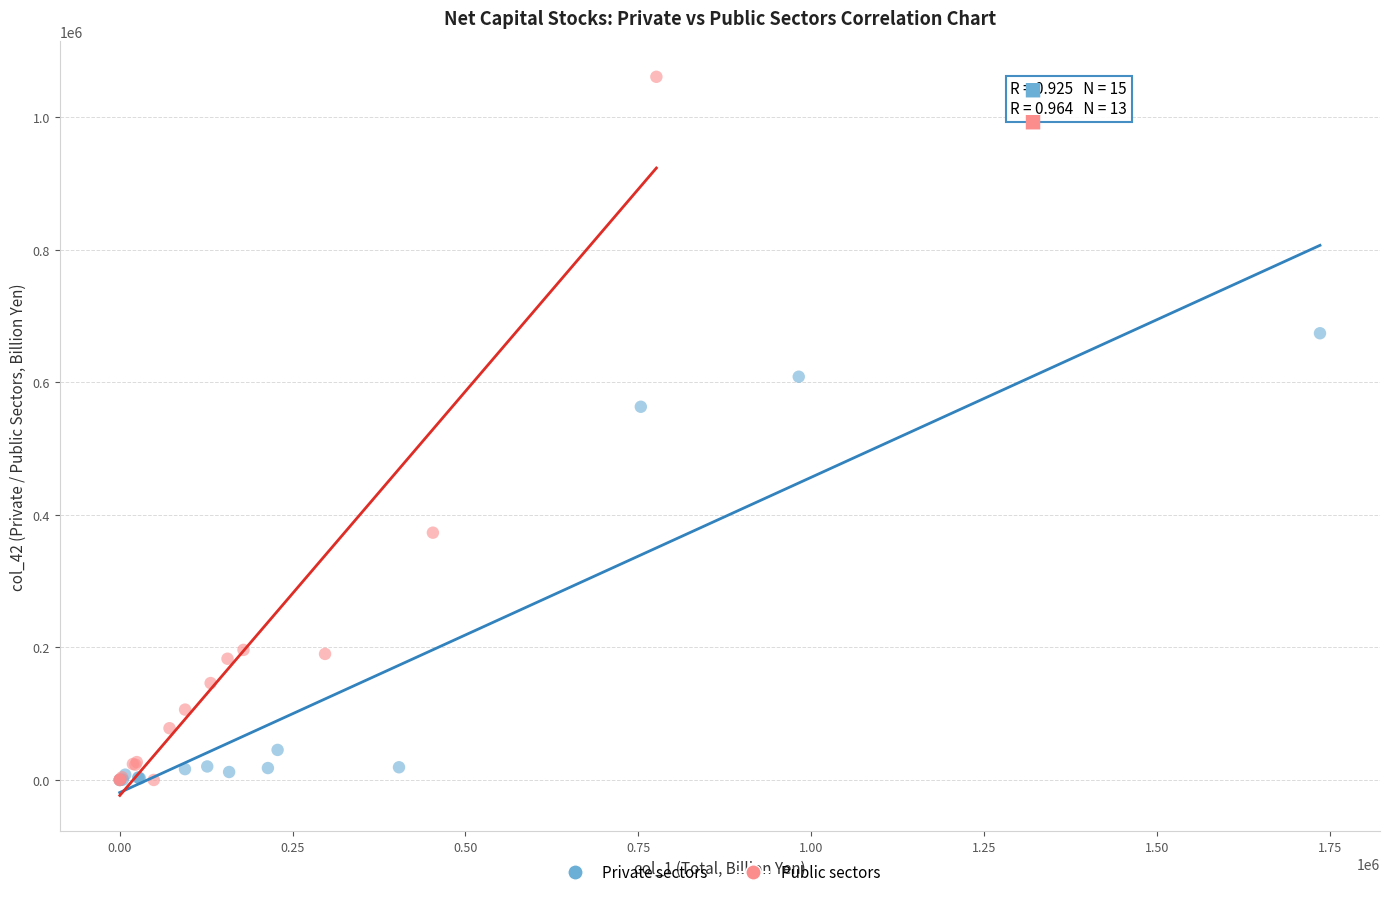

Which series reaches the maximum Y coordinate?

Public sectors